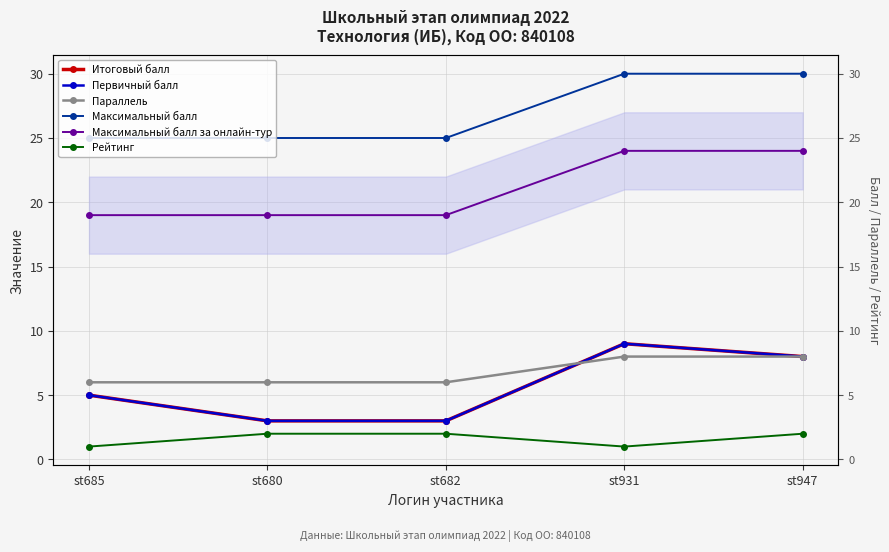

Is it true that Первичный балл equals 5 at st931?

False